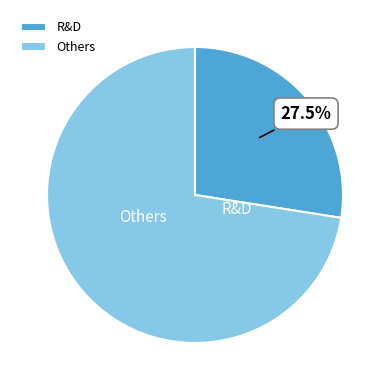

How many slices are in this pie chart?

2